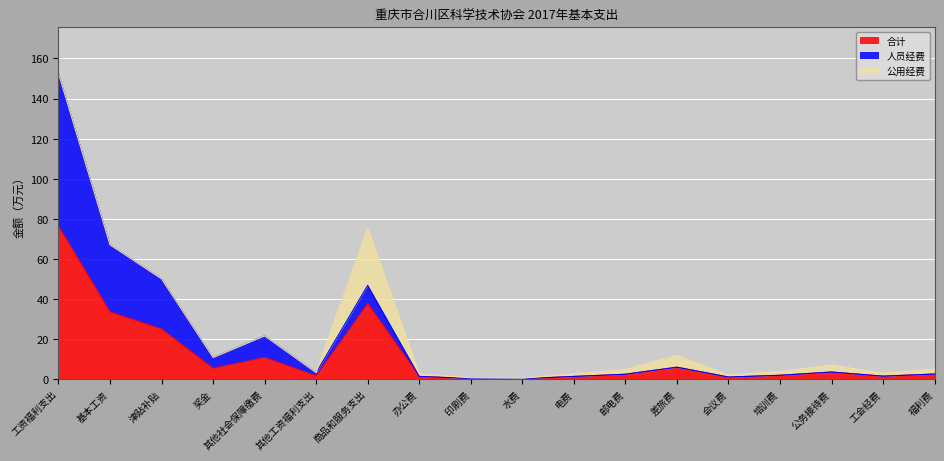

At which category is the sum across all series the highest?

工资福利支出